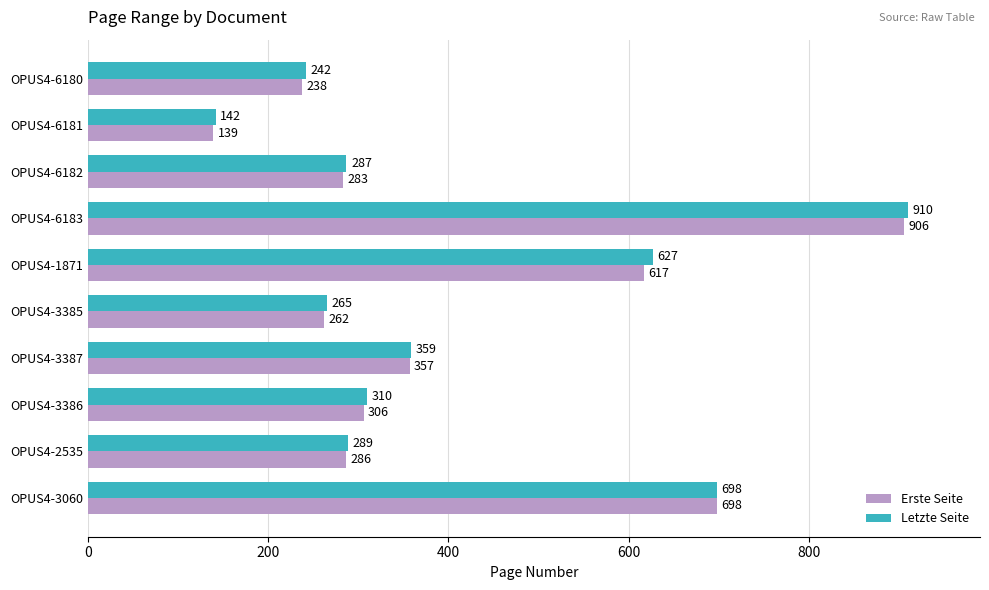

List the series in order of their overall mean, lowest first.

Erste Seite, Letzte Seite